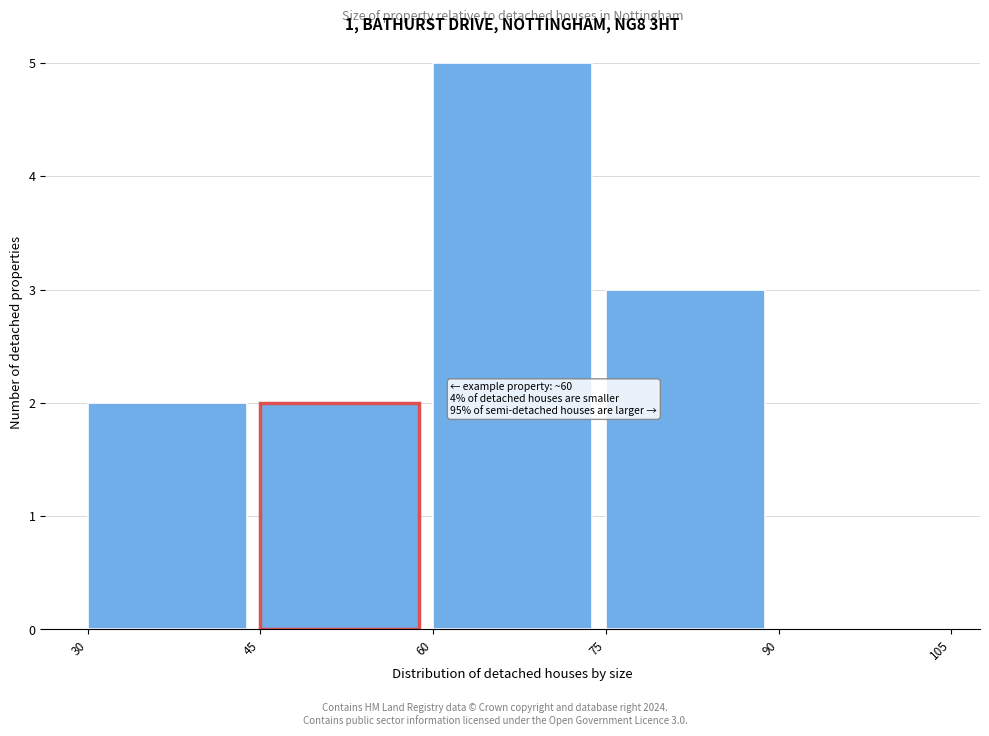

Which range on the x-axis has the tallest bar?

60 to 75